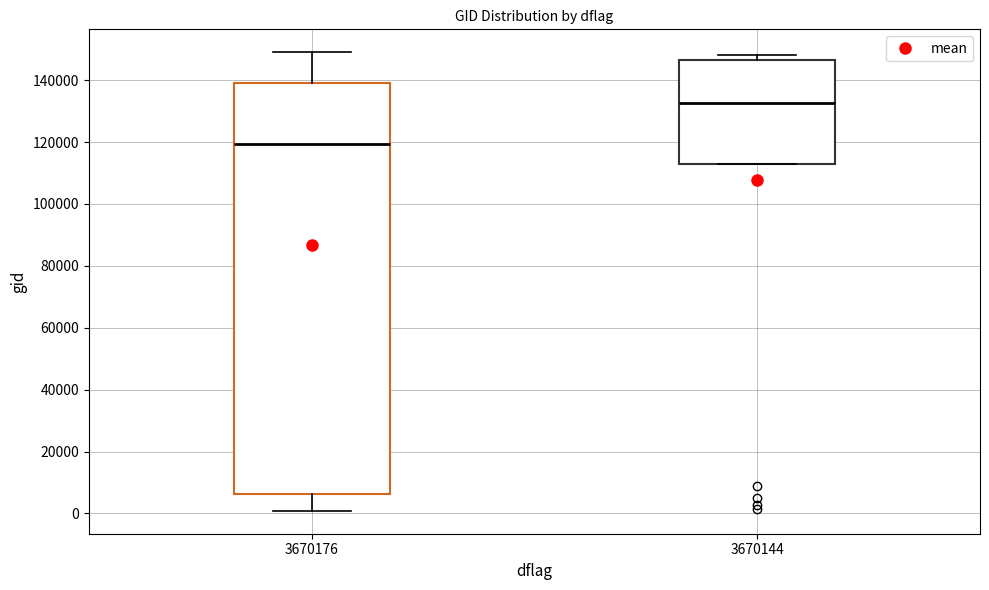

Reading left to right, read every box against the y-axis: the position of its median line, the range the box covers, and the ends of its whiskers. The values are not printed on the chart, so give them approximately, as read against the axis.

3670176: median 120000, box 6000 to 140000, whiskers 0 to 148000
3670144: median 132000, box 114000 to 146000, whiskers 112000 to 148000